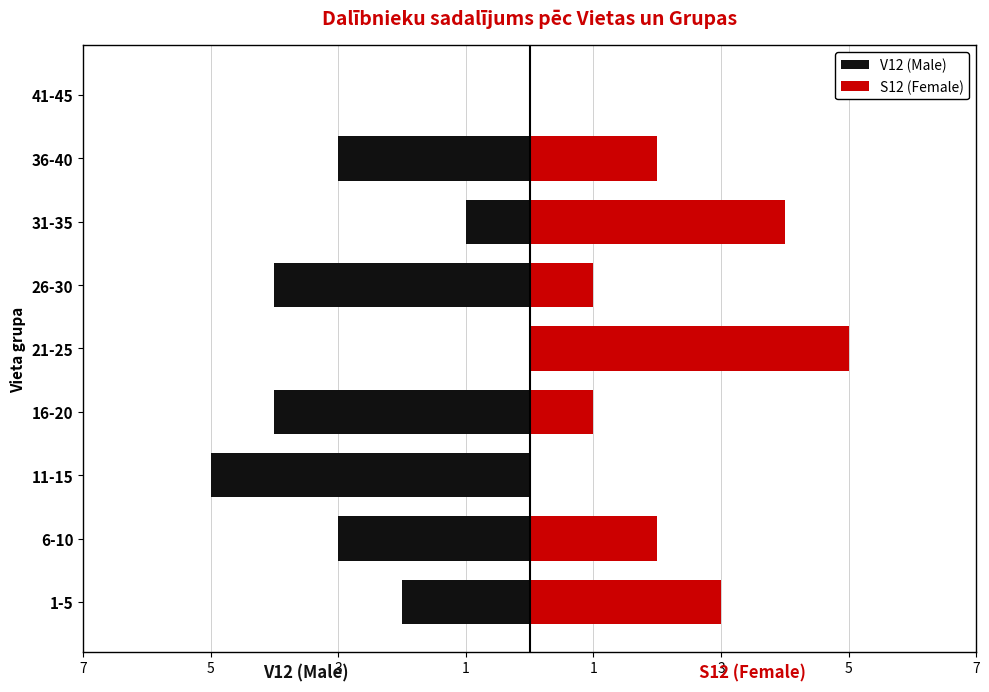

Read the V12 (Male) value at 6-10.

-3